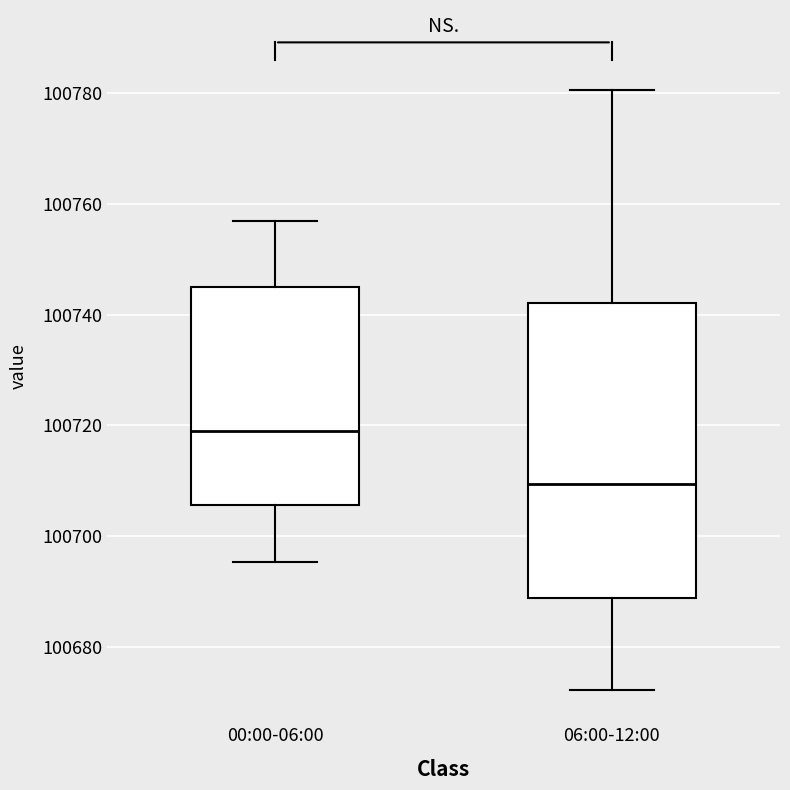

Comparing the boxes themselves (not the whiskers), which one is the tallest?

06:00-12:00